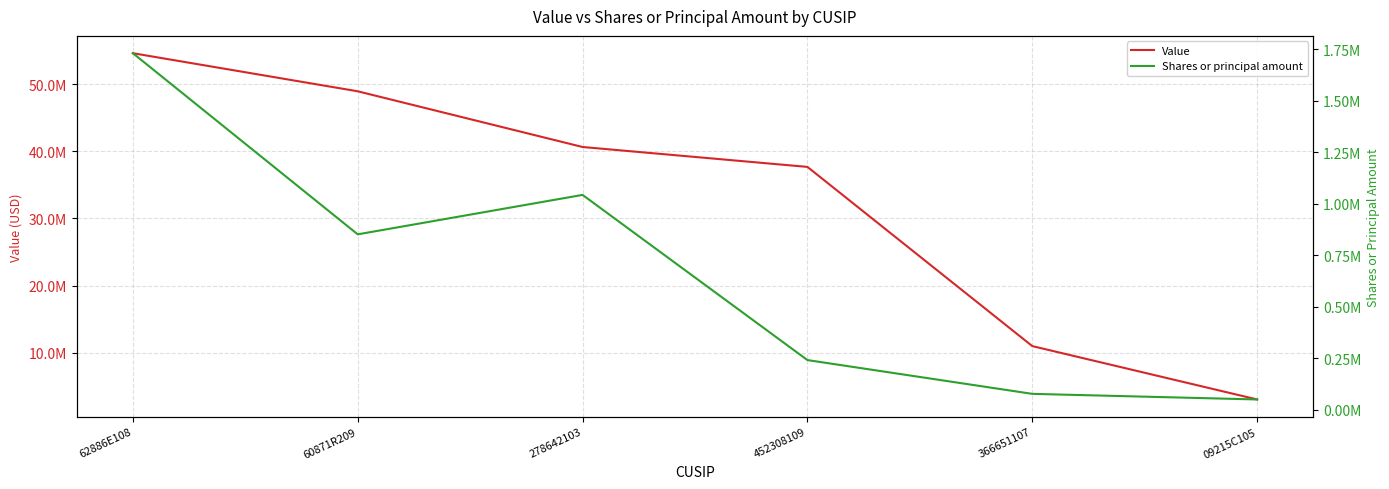

Is this an area chart (filled region under the line)?

No